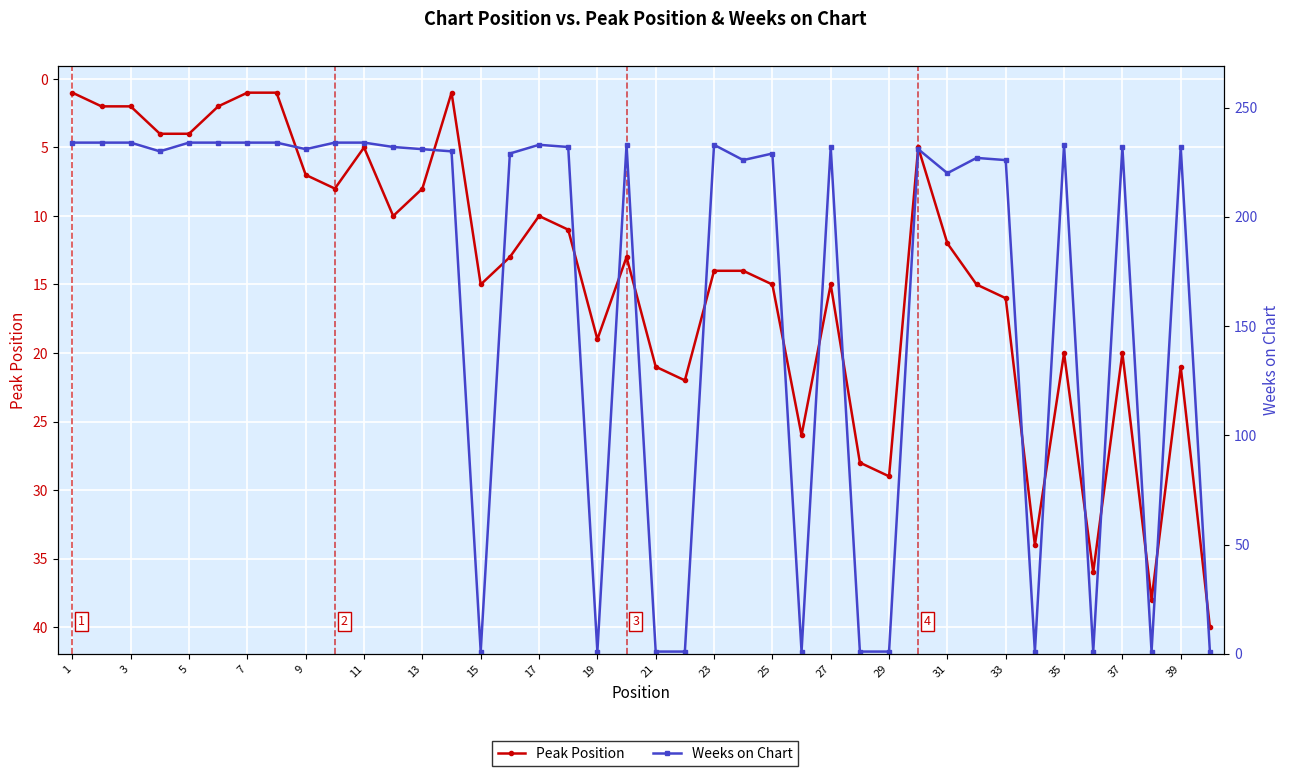

Rank the series by their maximum value, from lowest to highest.

Peak Position, Weeks on Chart